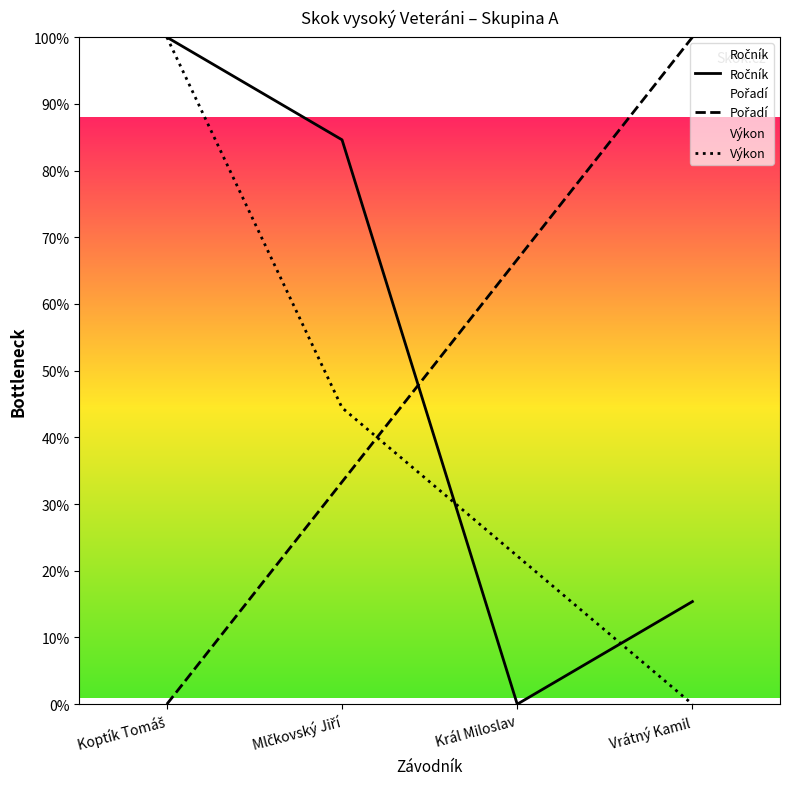

Read the Pořadí value at Vrátný Kamil.

100.0